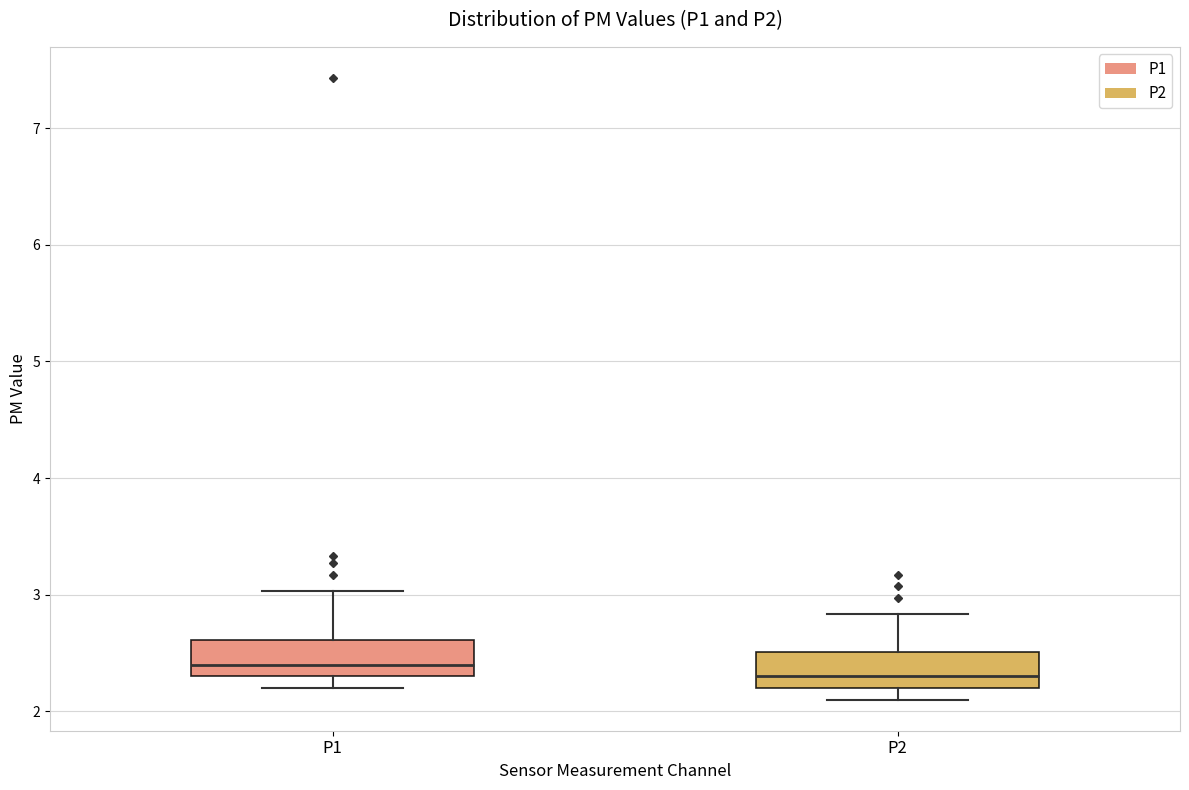

Which box has the lowest median line?

P2